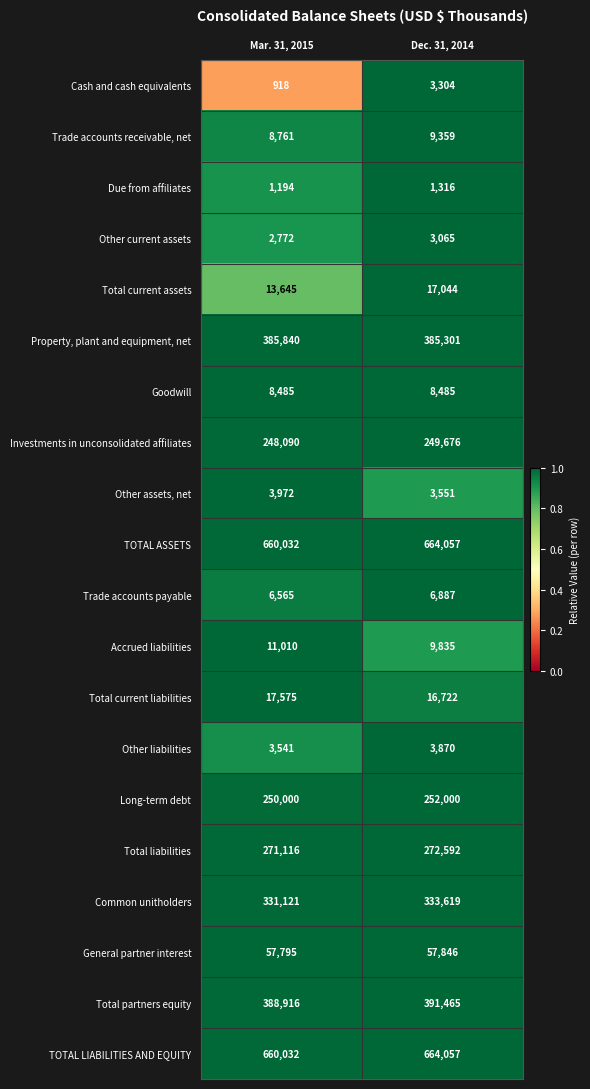

Is it true that Due from affiliates equals 1316 at Dec. 31, 2014?

True